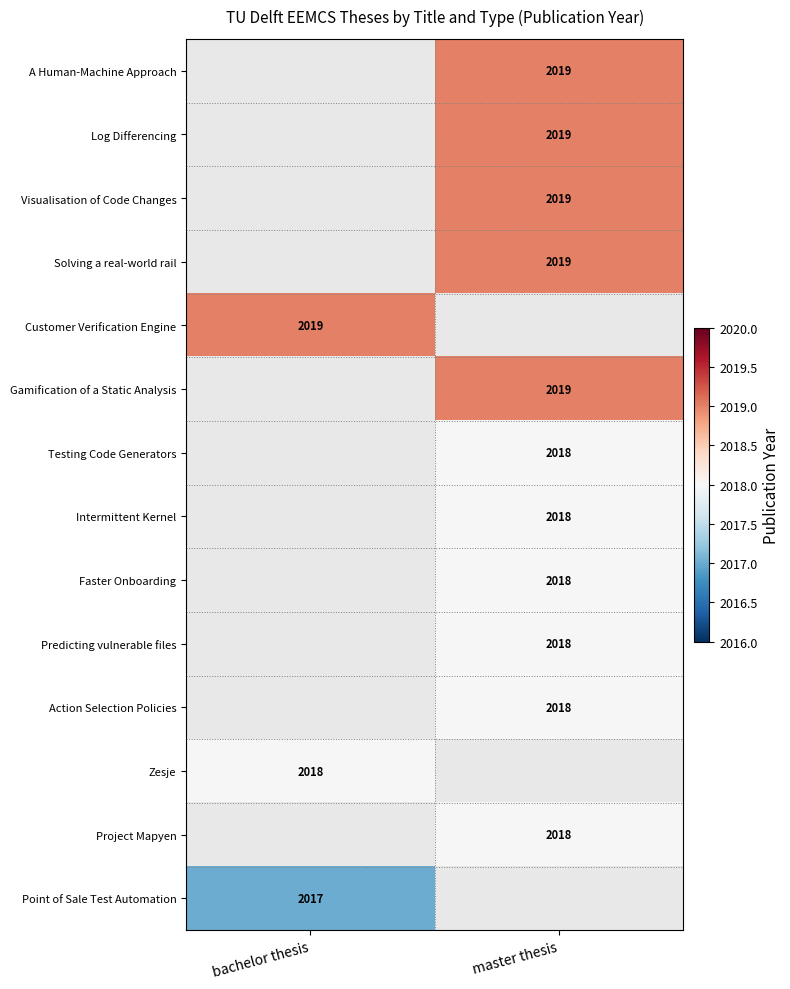

Which label corresponds to the smallest value in the chart?

bachelor thesis